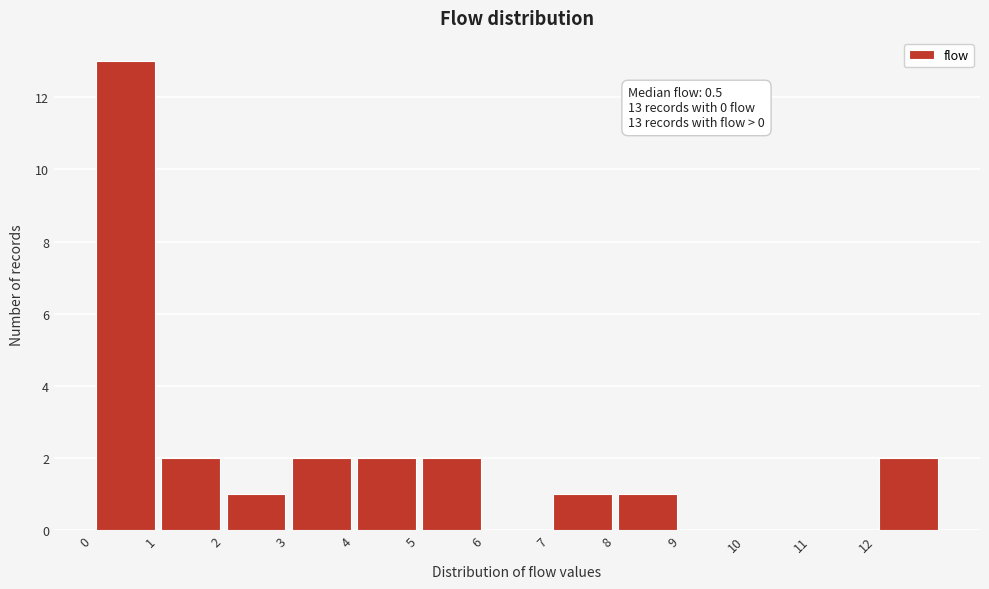

Which range on the x-axis has the tallest bar?

0 to 1